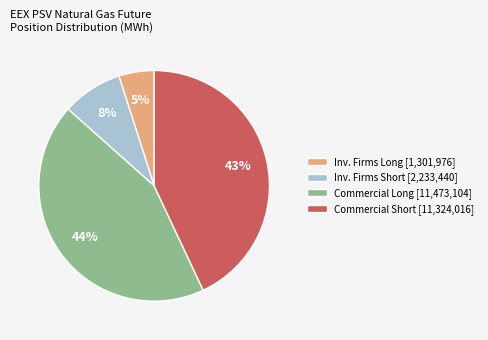

Count the number of slices in the pie.

4